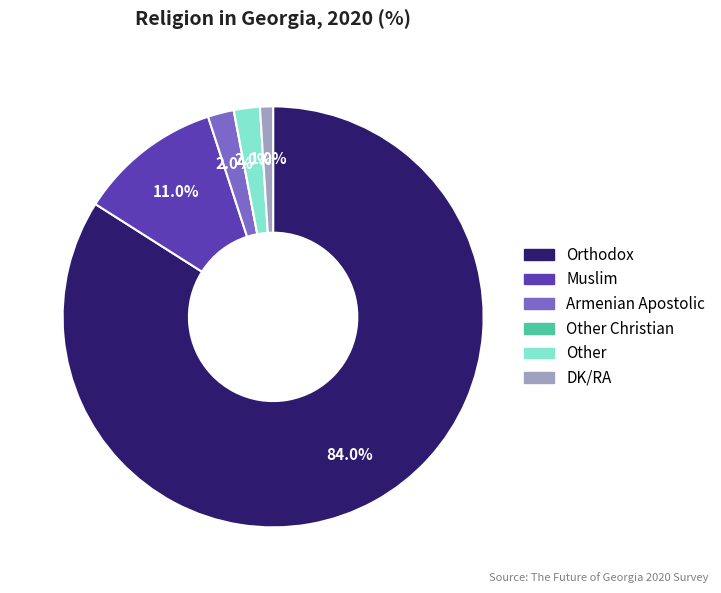

Does any single category account for the majority?

Yes